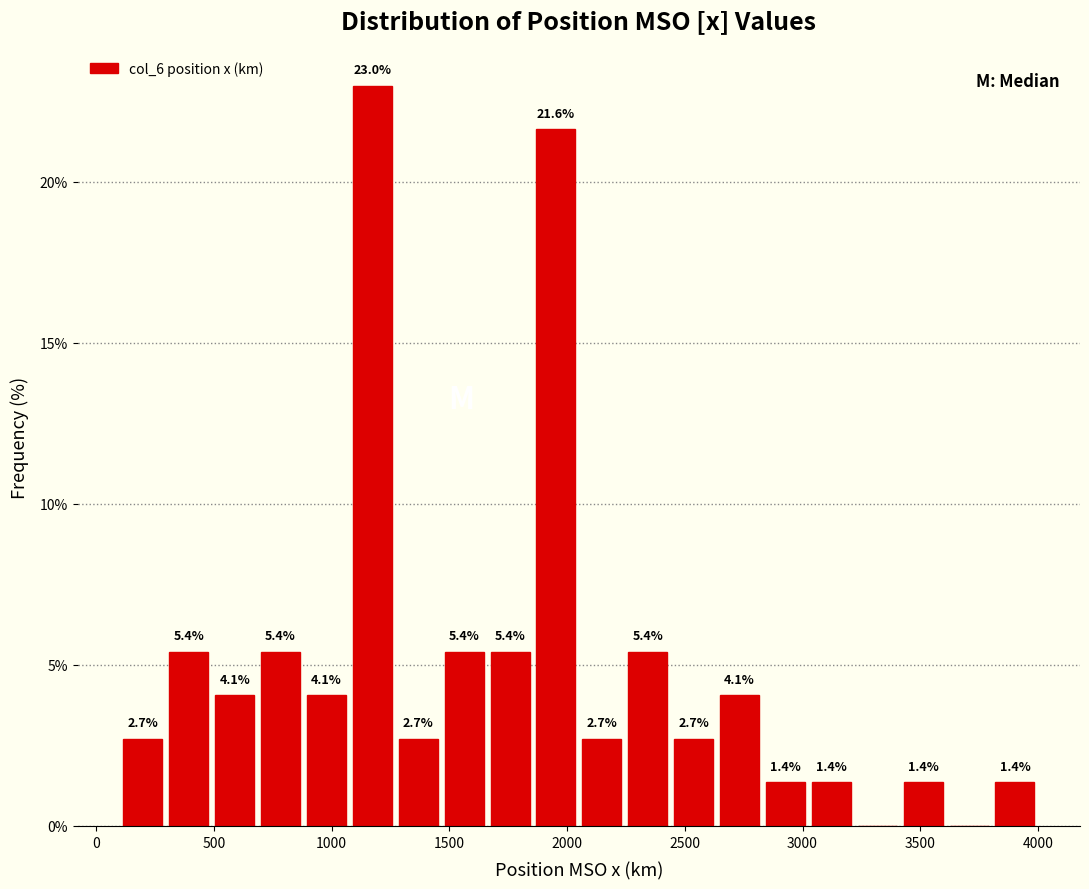

Read against the x-axis, roughly where is the centre of the tallest bar?

1150